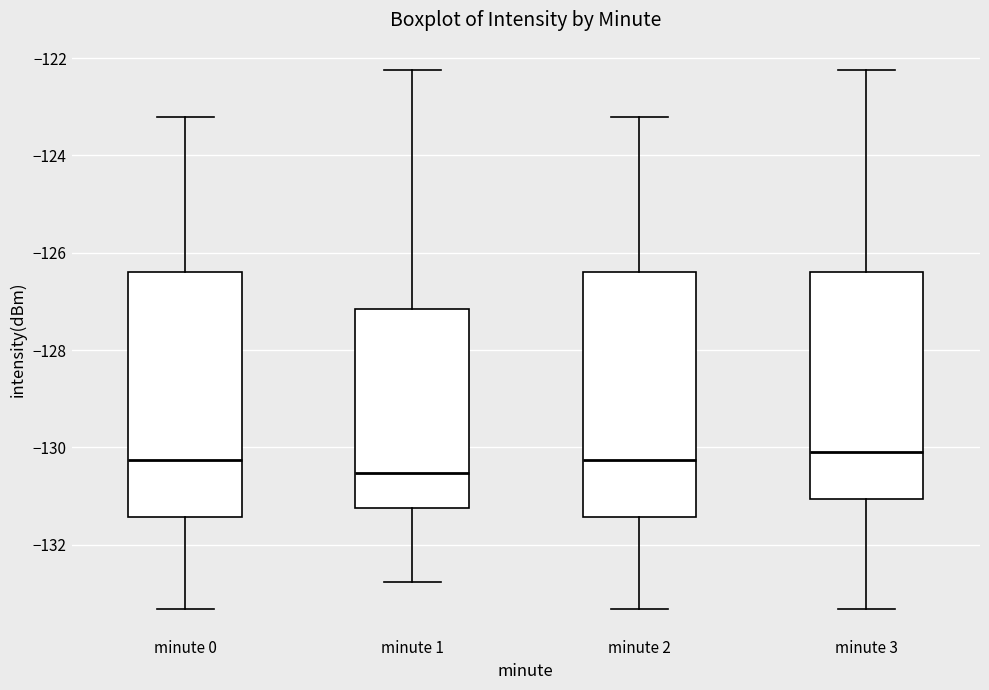

Reading left to right, read every box against the y-axis: the position of its median line, the range the box covers, and the ends of its whiskers. The values are not printed on the chart, so give them approximately, as read against the axis.

minute 0: median -130.2, box -131.4 to -126.4, whiskers -133.4 to -123.2
minute 1: median -130.6, box -131.2 to -127.2, whiskers -132.8 to -122.2
minute 2: median -130.2, box -131.4 to -126.4, whiskers -133.4 to -123.2
minute 3: median -130.0, box -131.0 to -126.4, whiskers -133.4 to -122.2